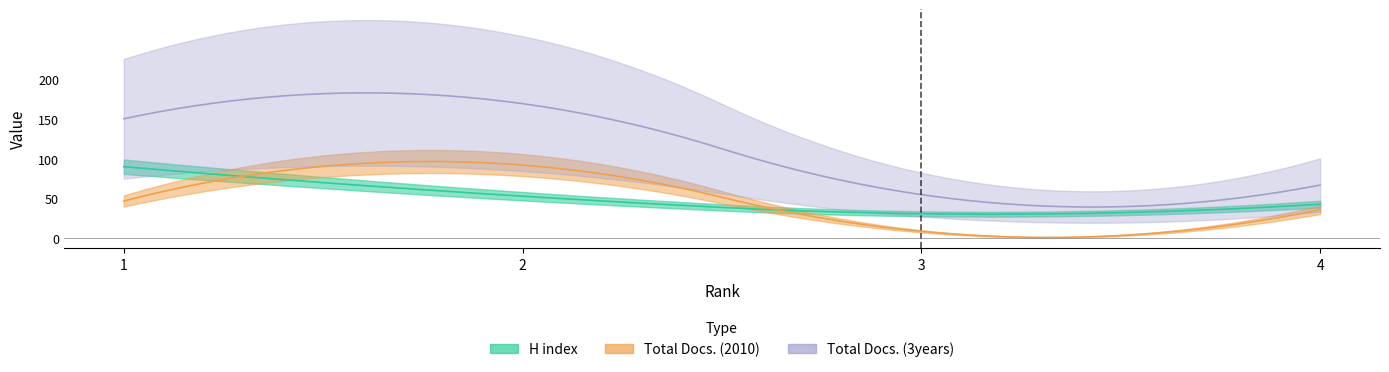

Where is the first local minimum for H index?

3